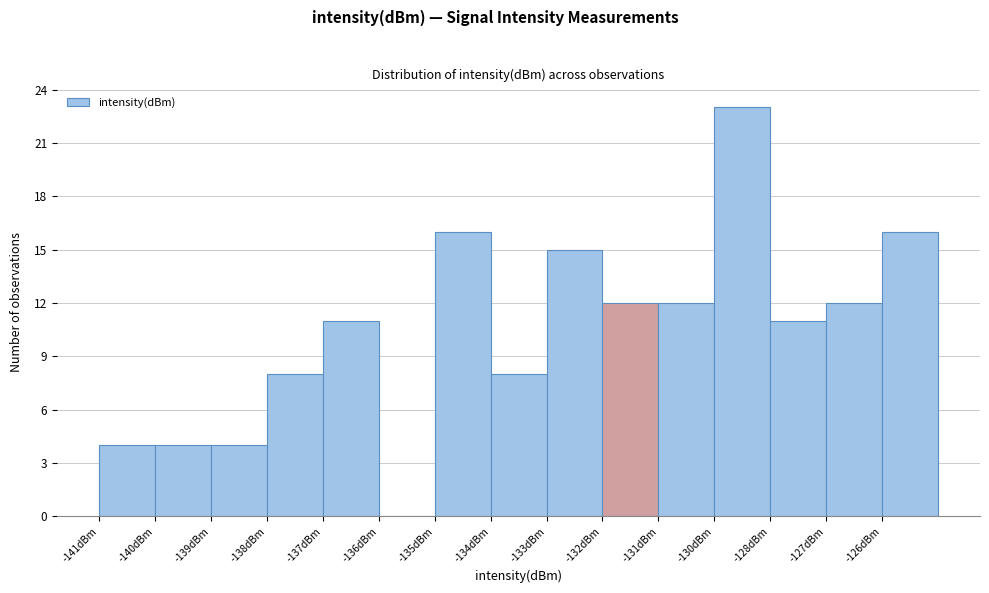

Reading left to right, what are all the values shown in this chart?

-141dBm=4	-140dBm=4	-139dBm=4	-138dBm=8	-137dBm=11	-136dBm=0	-135dBm=16	-134dBm=8	-133dBm=15	-132dBm=12	-131dBm=12	-130dBm=23	-128dBm=11	-127dBm=12	-126dBm=16